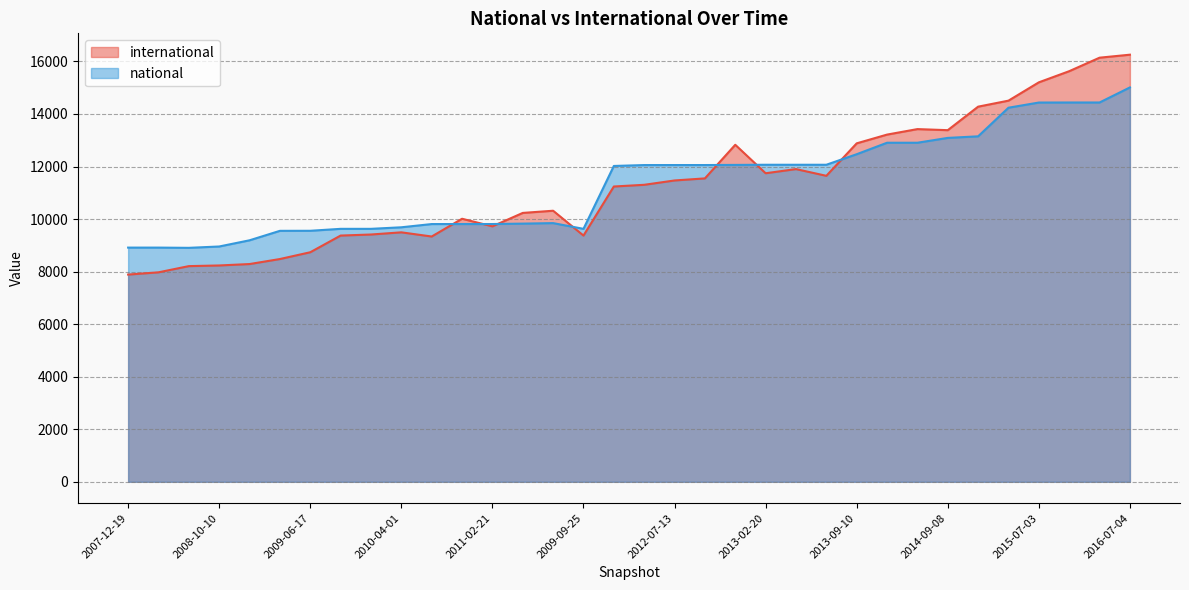

True or false: national and international intersect in this chart.

True